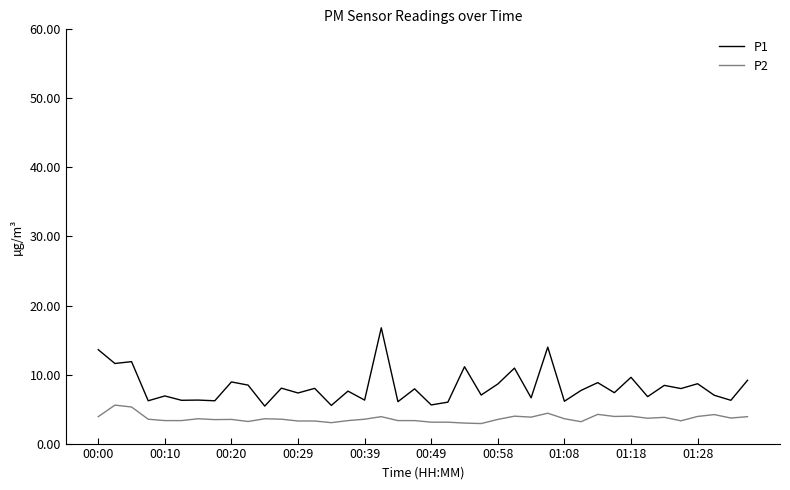

What is the difference between the maximum and minimum values in the P2 series?

2.7